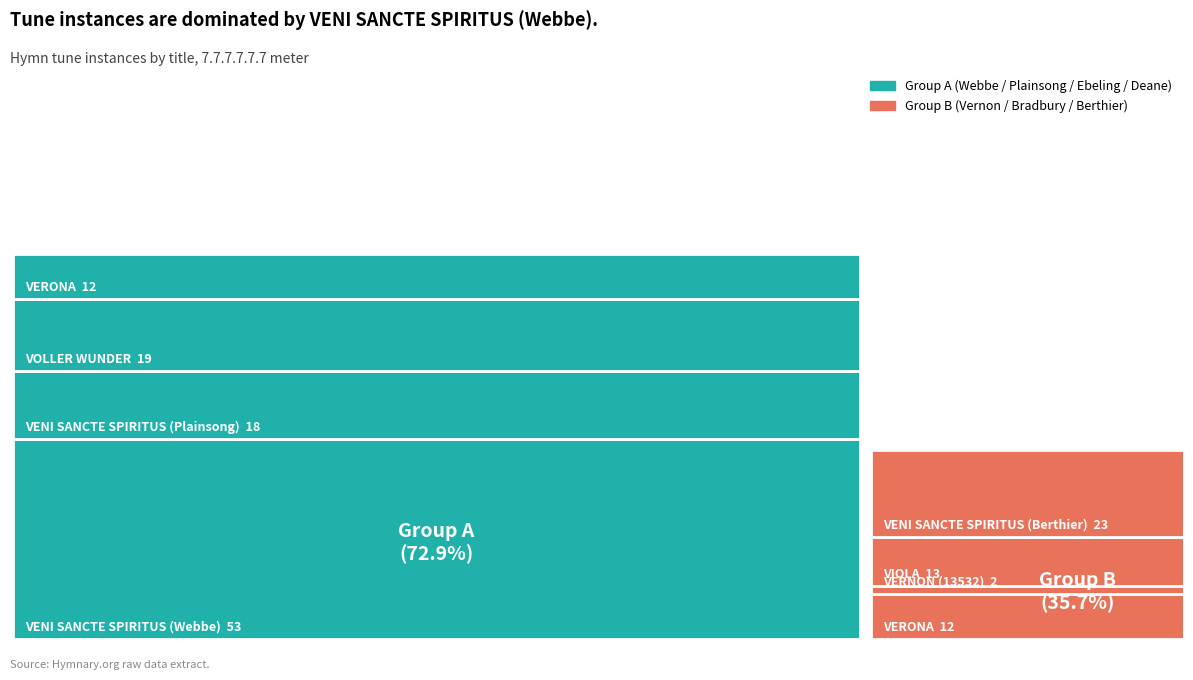

Reading left to right, what are all the values shown in this chart?

VENI SANCTE SPIRITUS (Webbe)=53	VENI SANCTE SPIRITUS (Plainsong)=18	VOLLER WUNDER=19	VERONA=12	VERNON (13532)=2	VIOLA=13	VENI SANCTE SPIRITUS (Berthier)=23